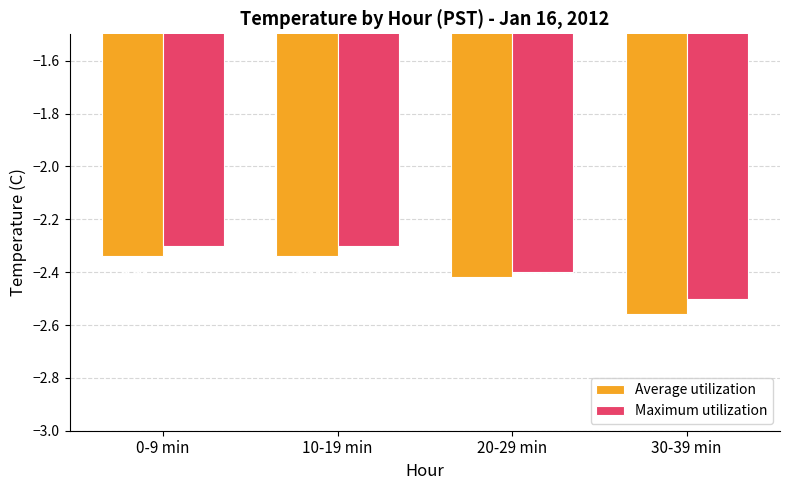

Rank the series at 30-39 min from lowest to highest value.

Average utilization, Maximum utilization